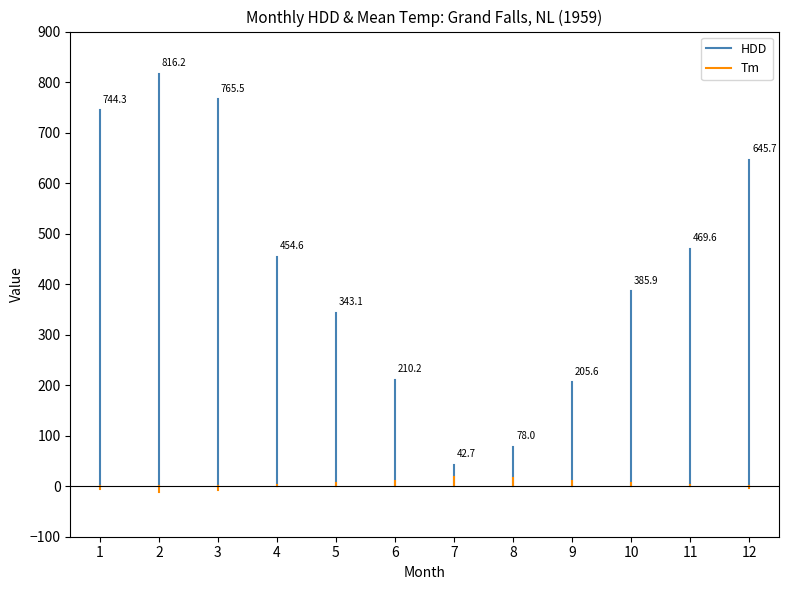

How many lines are shown in the chart?

2